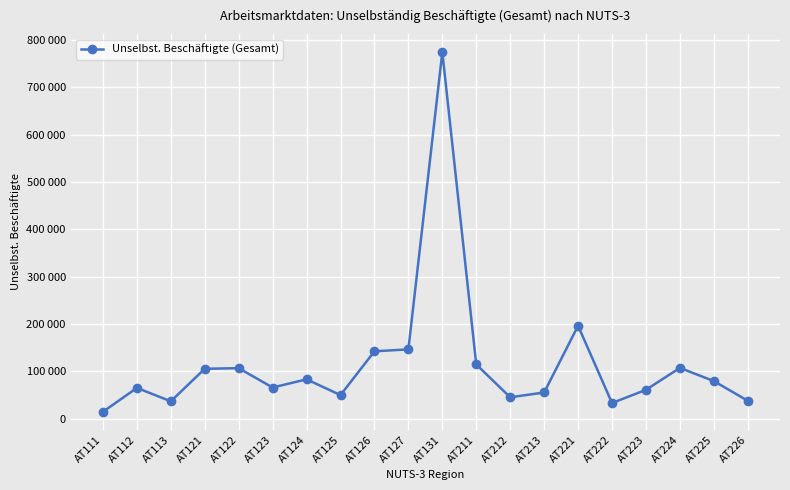

Which has a higher value, AT222 or AT125?

AT125